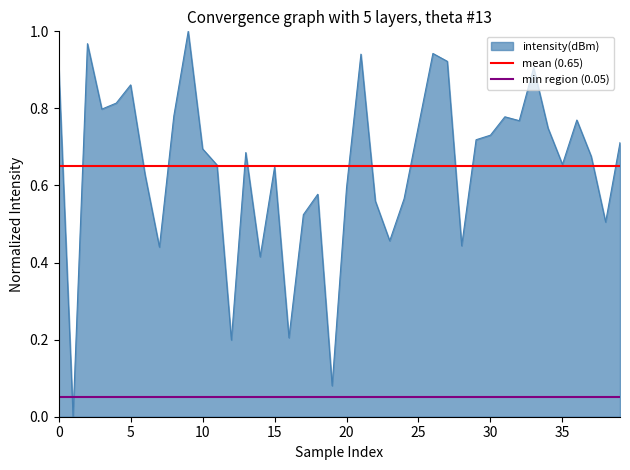

The mean (0.65) series shows 0.7 at 5. True or false?

True